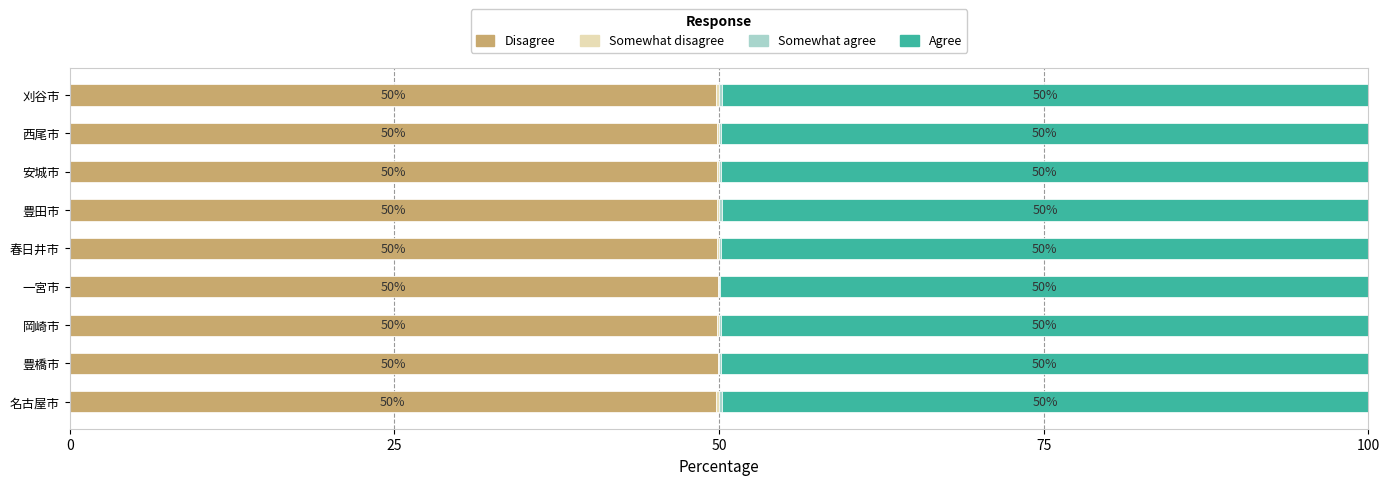

How many distinct data groups are displayed?

4